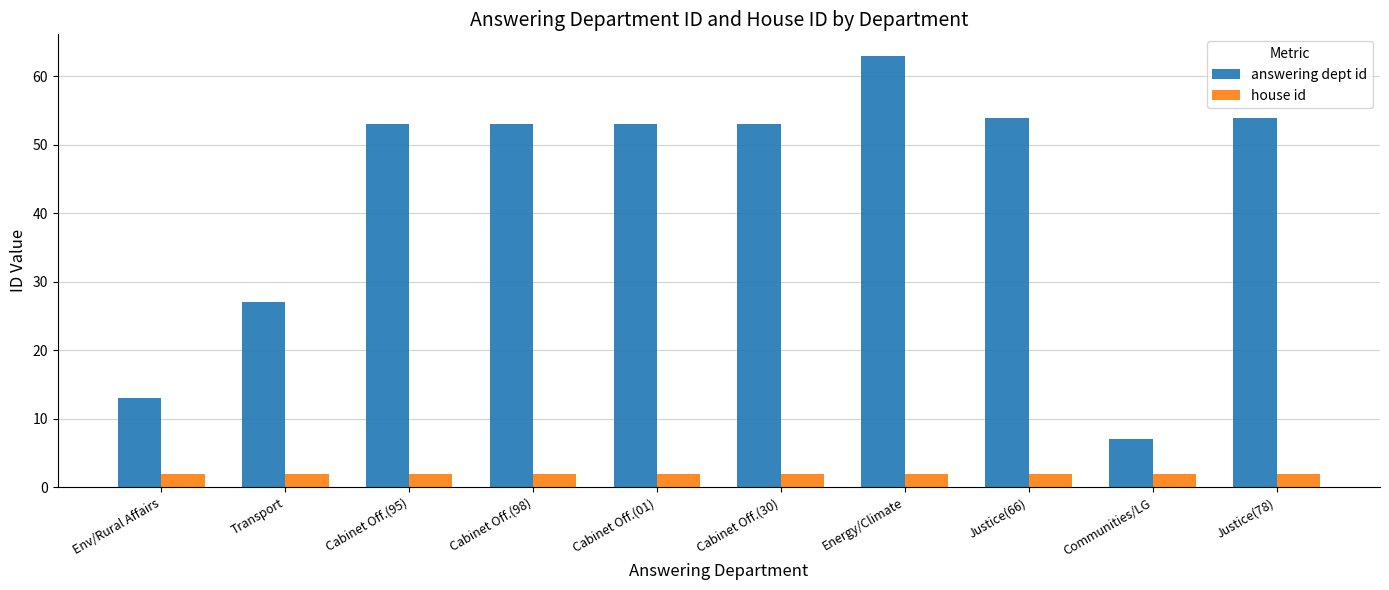

What are all the series names shown in the legend?

answering dept id, house id